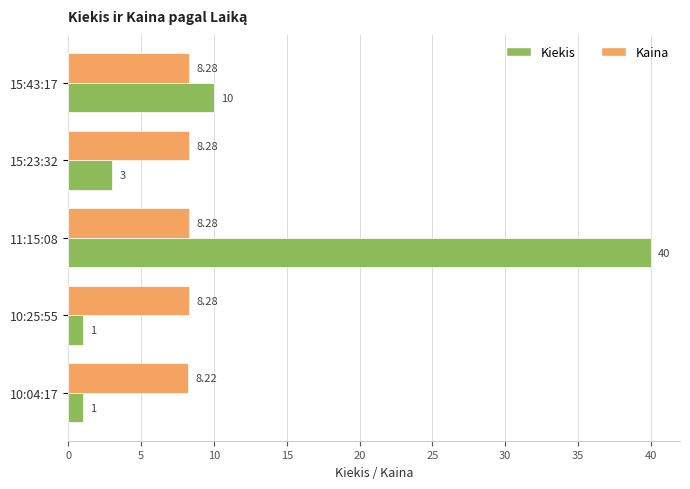

What is the average value of the Kaina series?

8.3